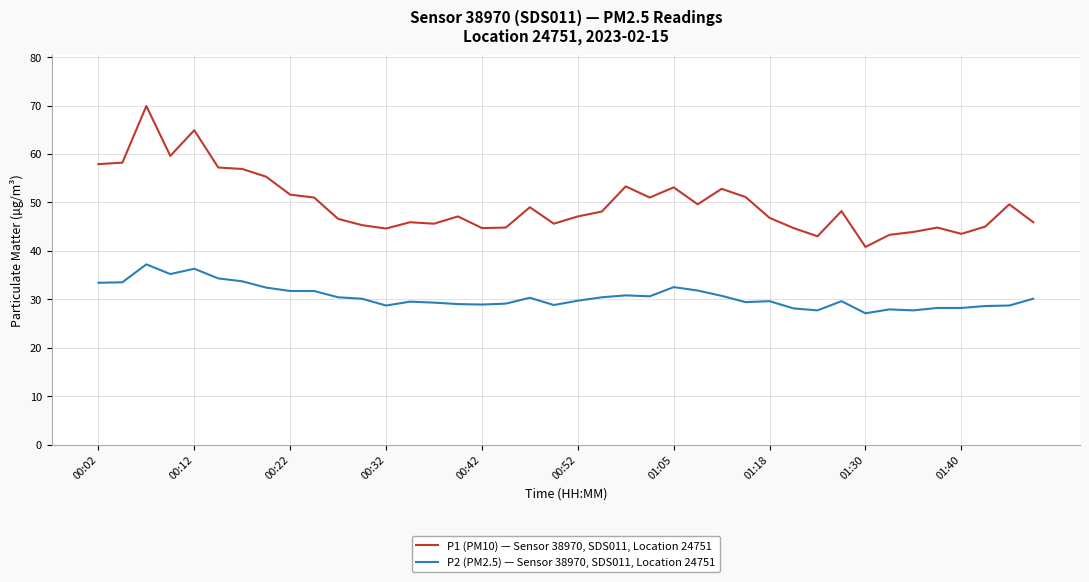

List the series in order of their overall mean, highest first.

P1 (PM10) — Sensor 38970, SDS011, Location 24751, P2 (PM2.5) — Sensor 38970, SDS011, Location 24751